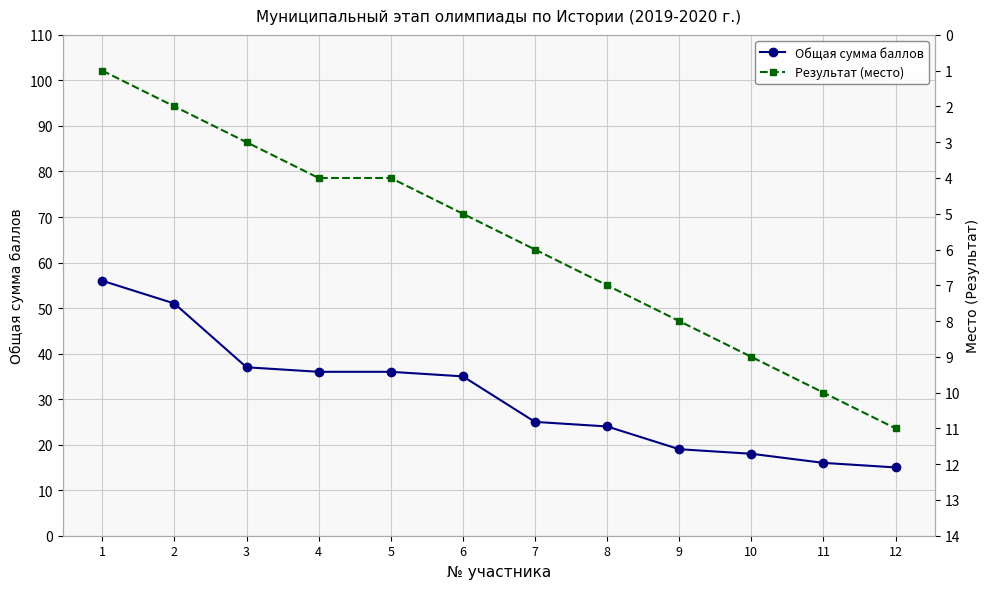

Is this an area chart (filled region under the line)?

No